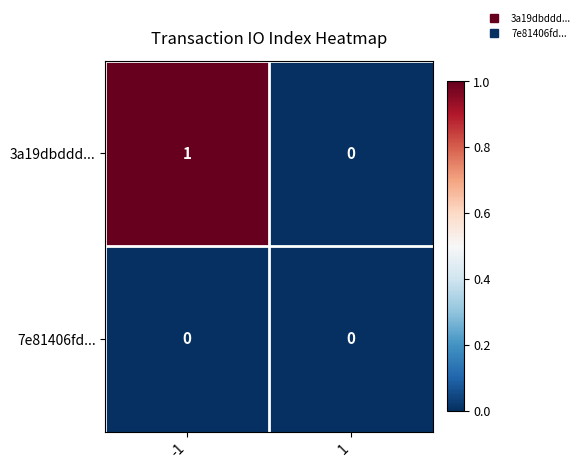

At which category is the sum across all series the highest?

-1